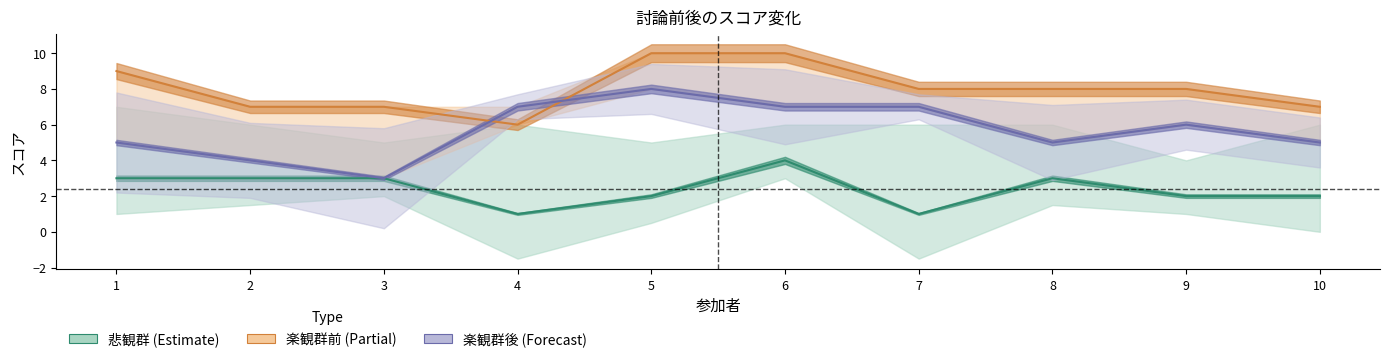

How many lines are shown in the chart?

3